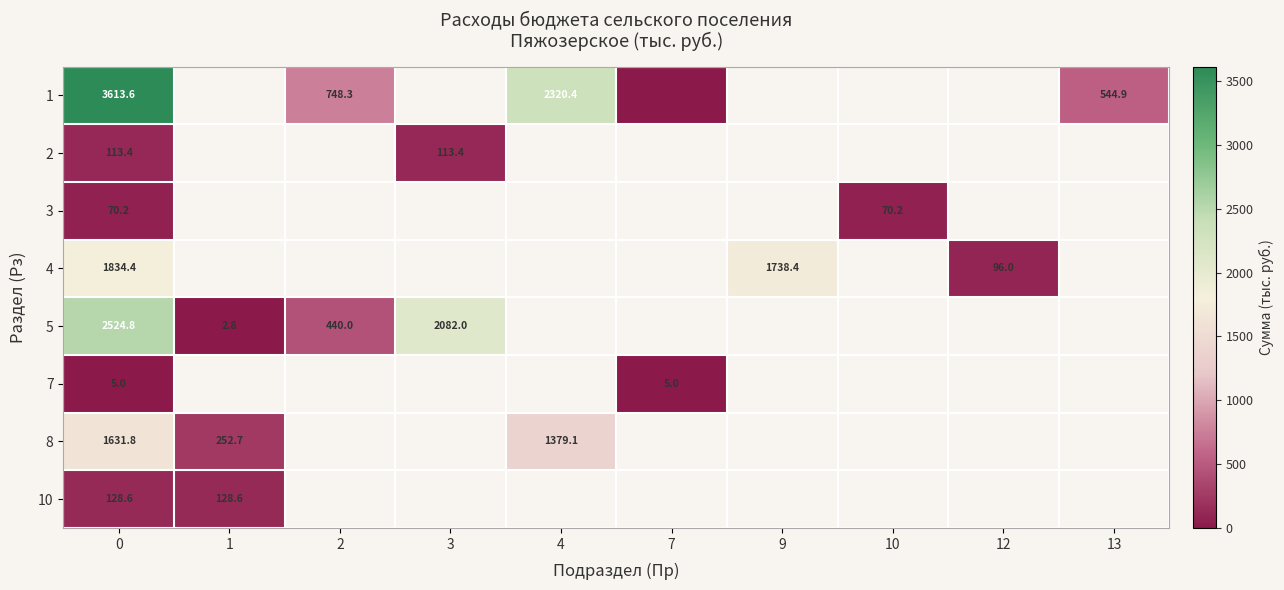

Is it true that 1 equals 748.3 at 2?

True